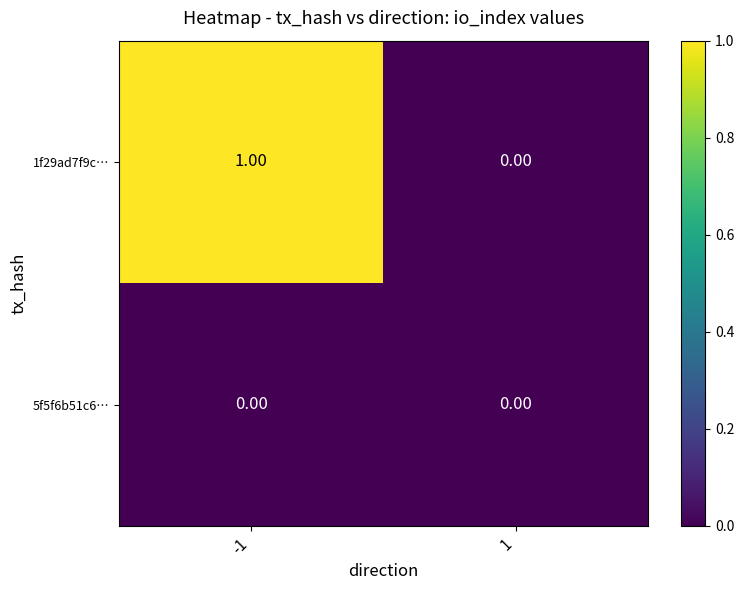

Which series has the widest spread of values?

1f29ad7f9c…